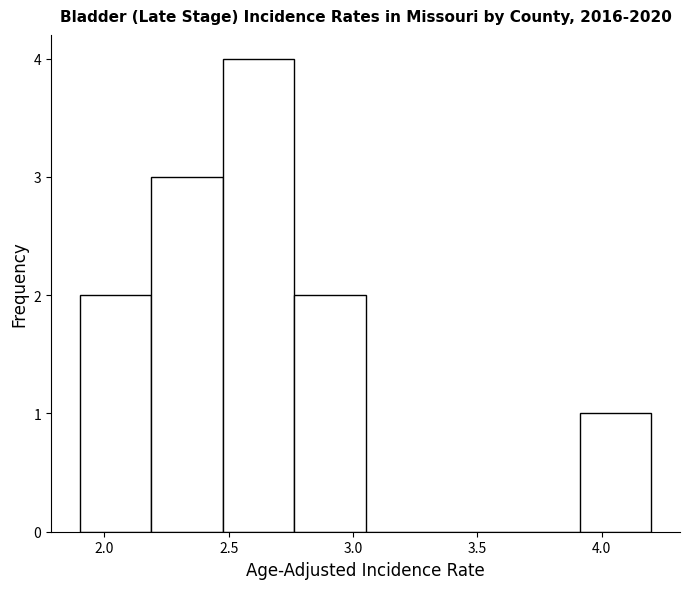

Reading left to right, list every bar in this chart as the range it spans on the x-axis followed by its height. Neither the bar edges nor the heights are printed on the chart, so give them approximately, as read against the axes.

1.90 to 2.20: 2
2.20 to 2.50: 3
2.50 to 2.75: 4
2.75 to 3.05: 2
3.05 to 3.35: 0
3.35 to 3.65: 0
3.65 to 3.90: 0
3.90 to 4.20: 1